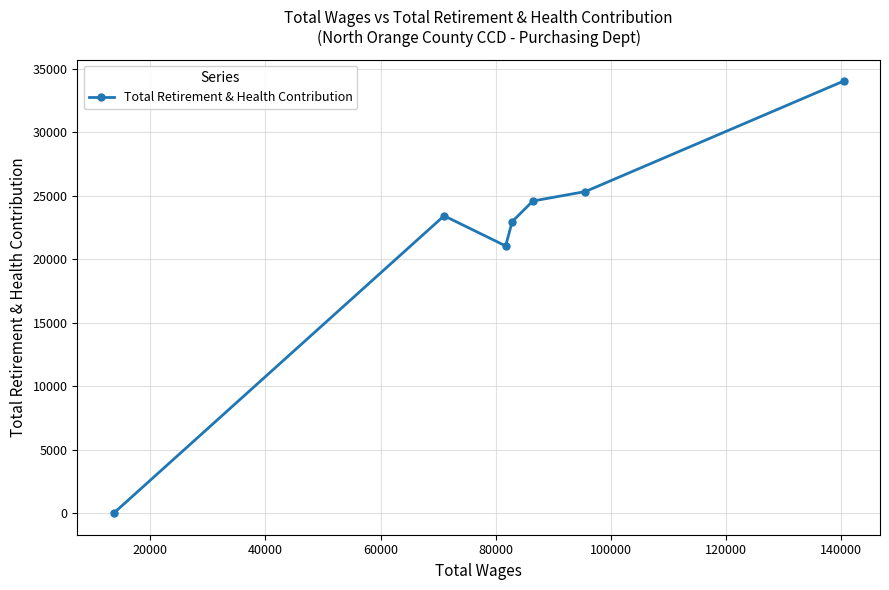

What is the value of the 4th point from the left?

22955